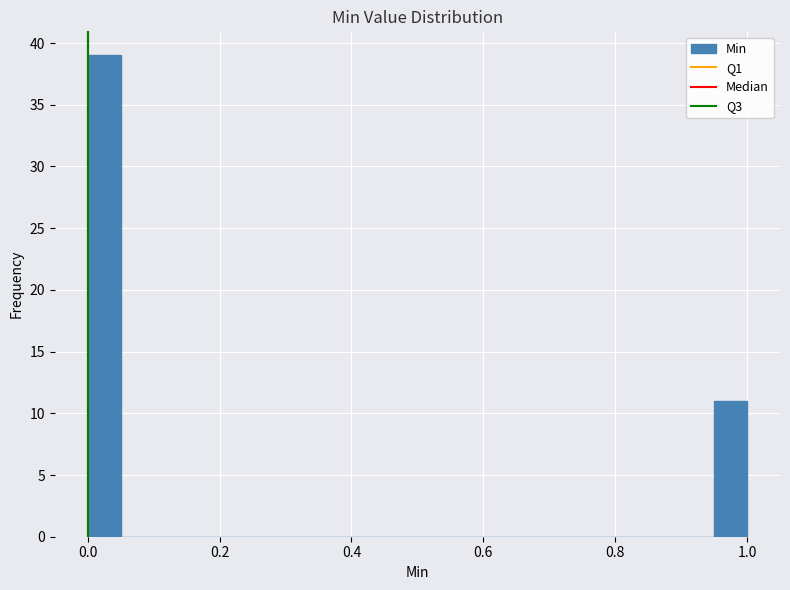

Read against the x-axis, roughly where is the centre of the tallest bar?

0.02